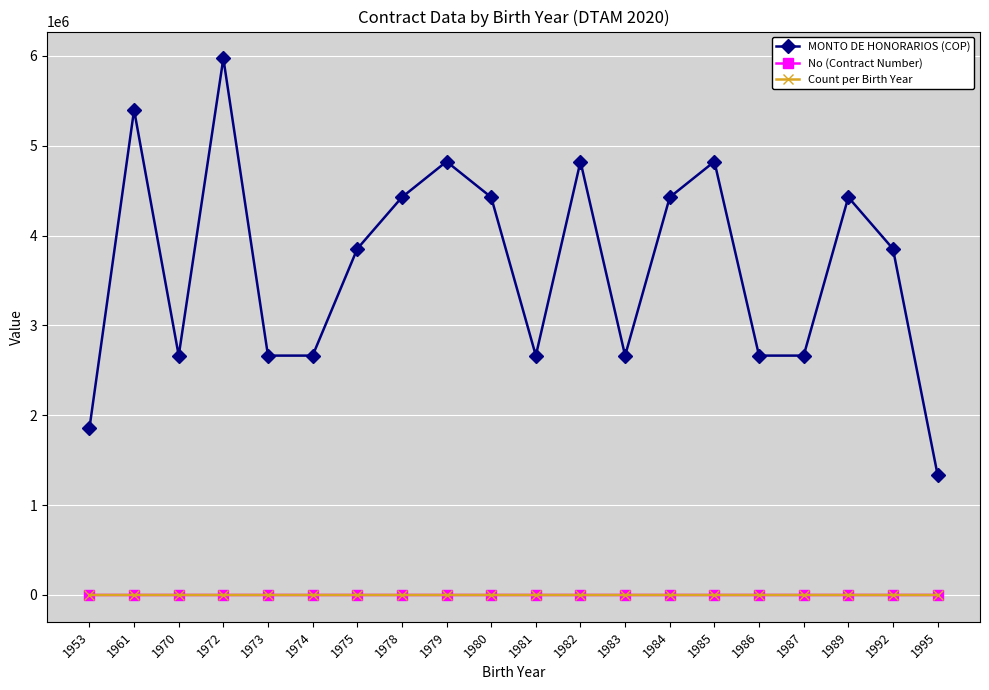

True or false: MONTO DE HONORARIOS (COP) and No (Contract Number) intersect in this chart.

False